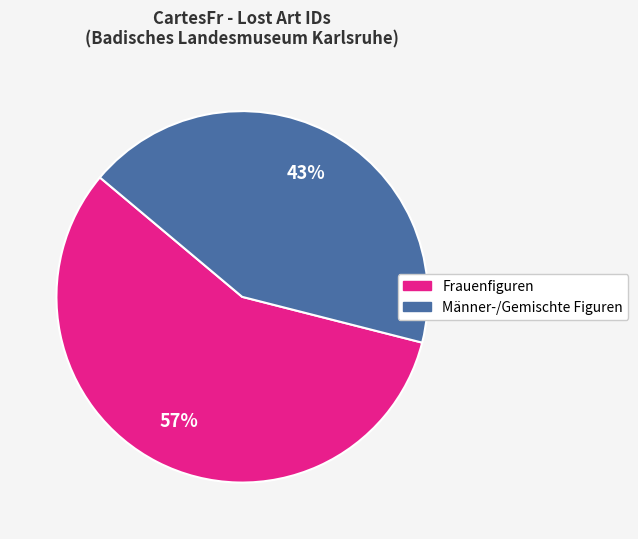

Is there a majority slice in this chart?

Yes